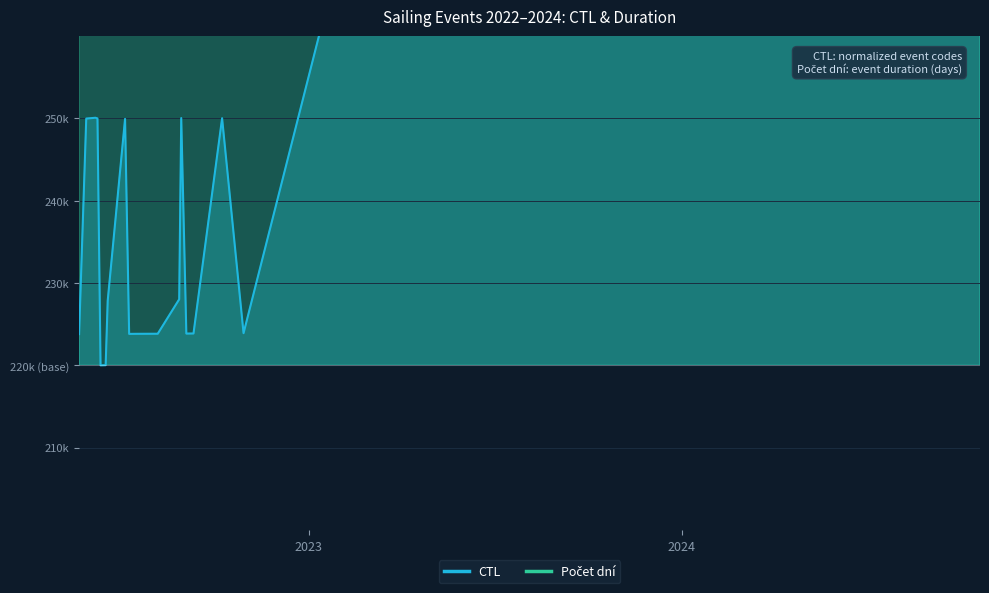

What are all the series names shown in the legend?

CTL, Počet dní